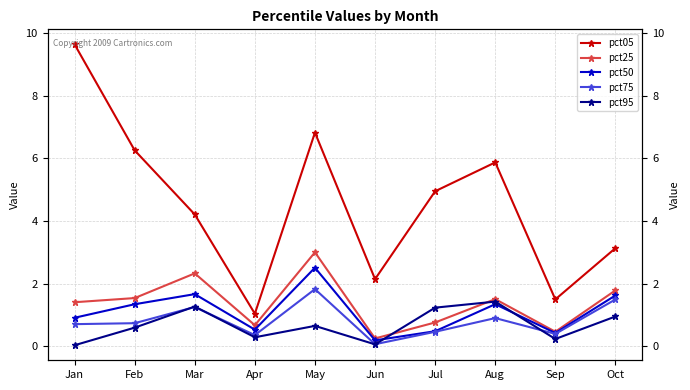

How many lines are shown in the chart?

5